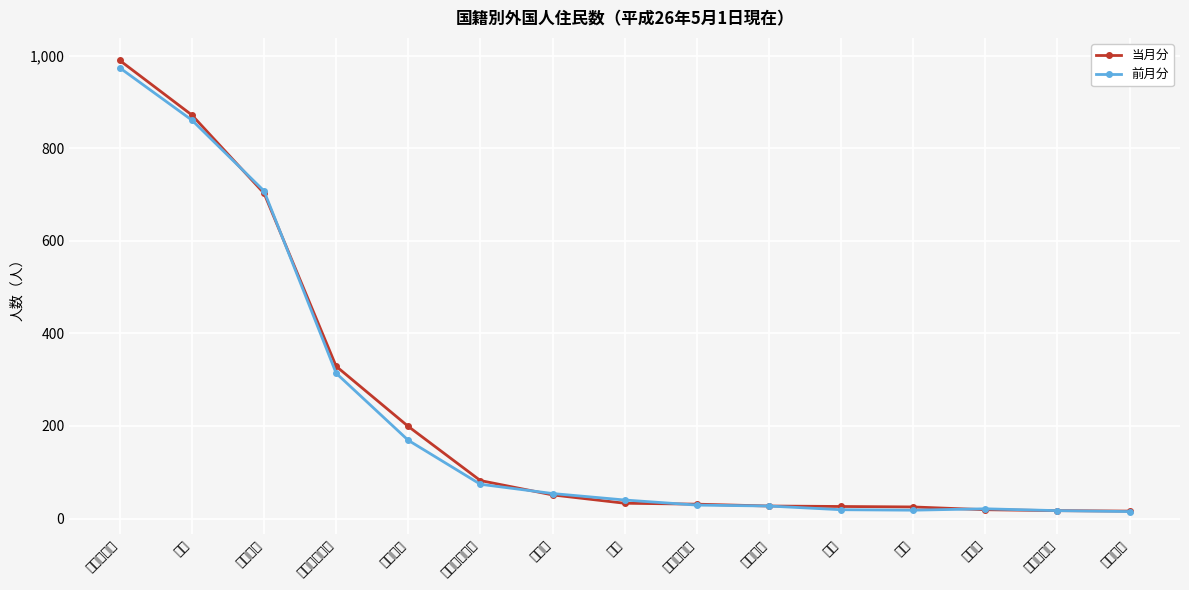

What is the sum of all 当月分 values?

3420